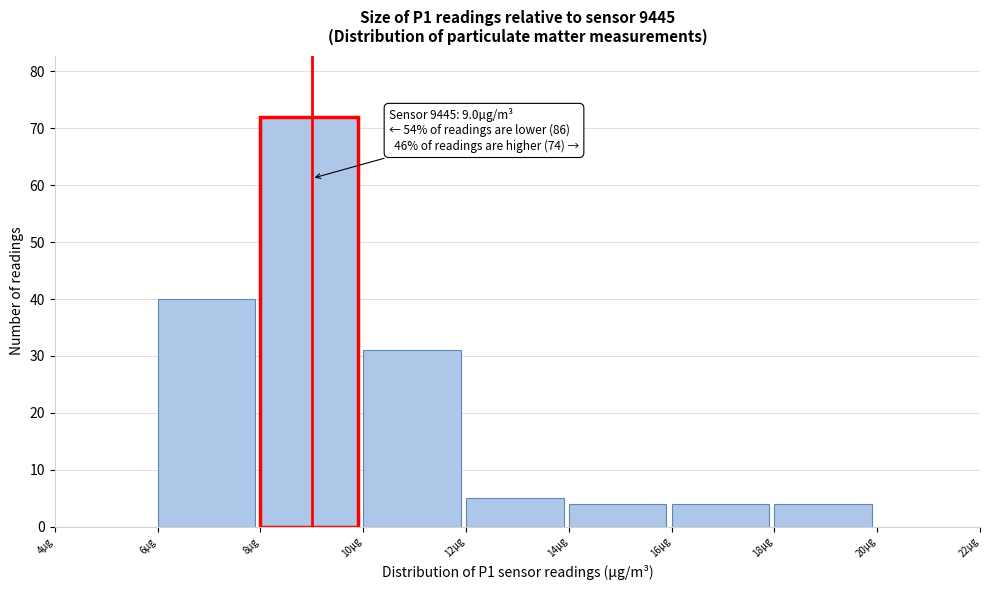

Which range on the x-axis has the tallest bar?

8 to 10